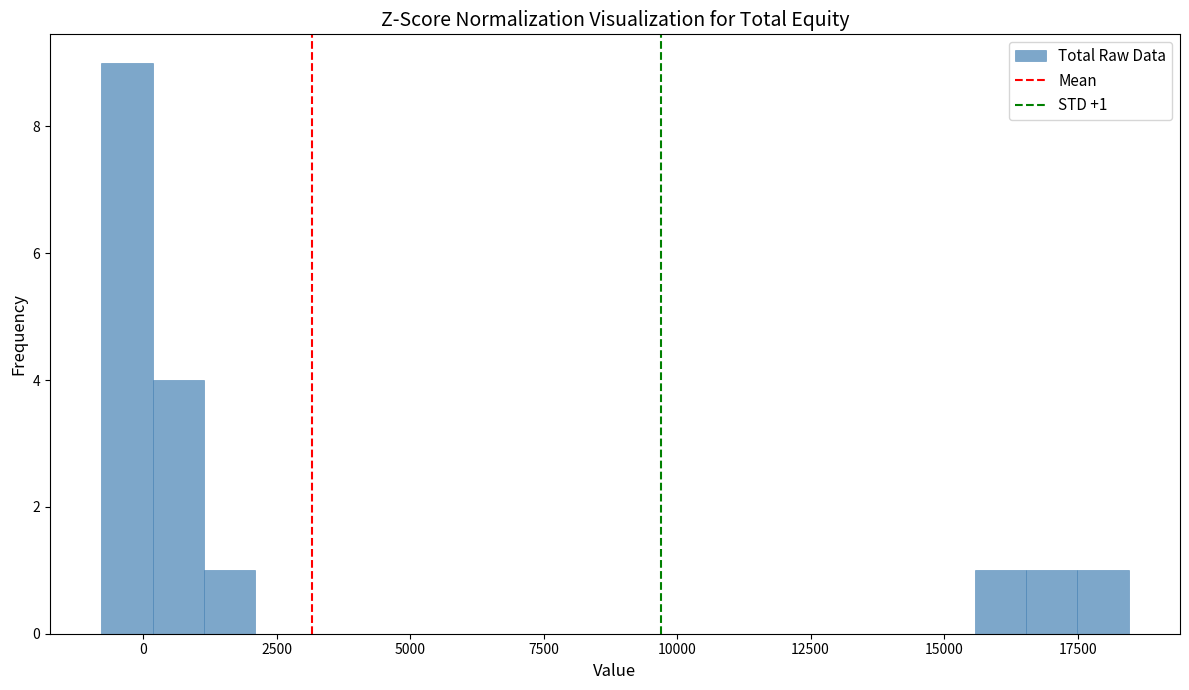

Read against the x-axis, roughly where is the centre of the tallest bar?

-500